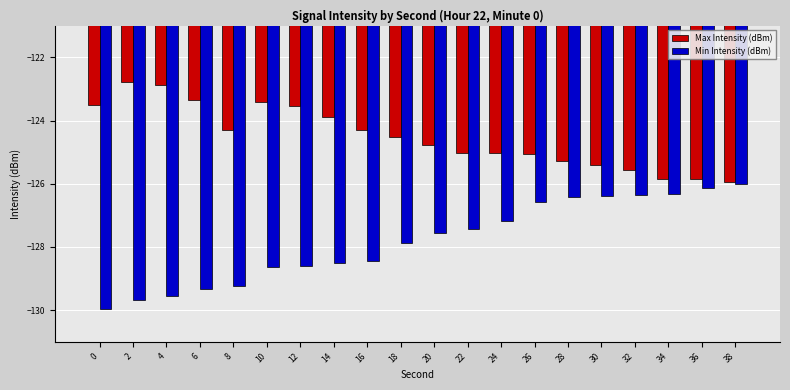

Which series has the largest range (max minus min)?

Min Intensity (dBm)